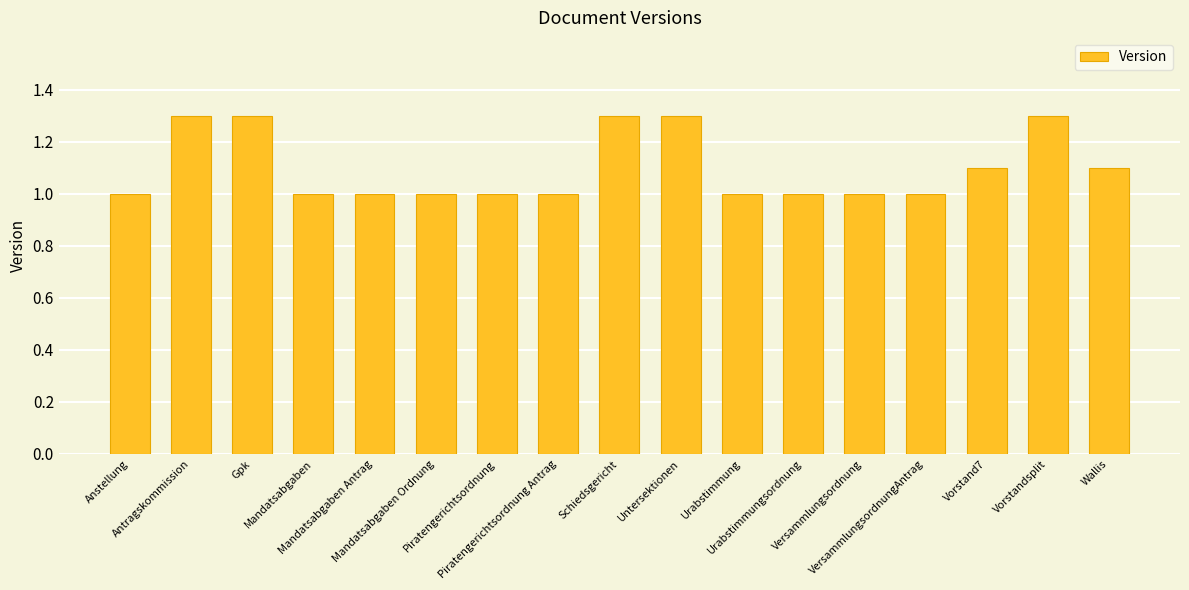

What is the value of the 16th bar from the left?

1.3